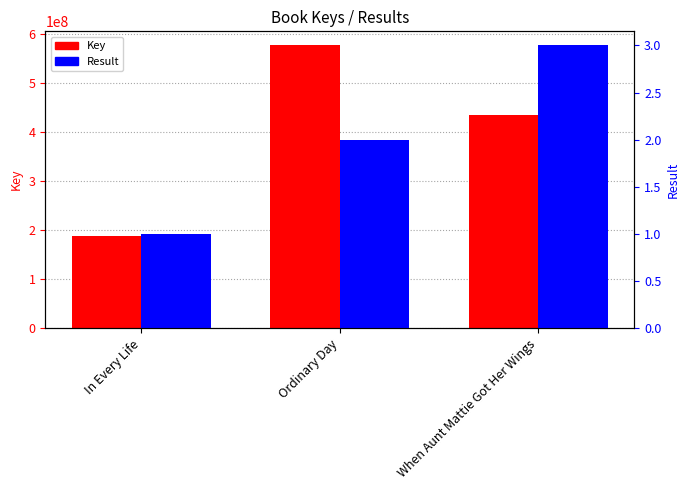

At which label does Result reach its peak?

When Aunt Mattie Got Her Wings